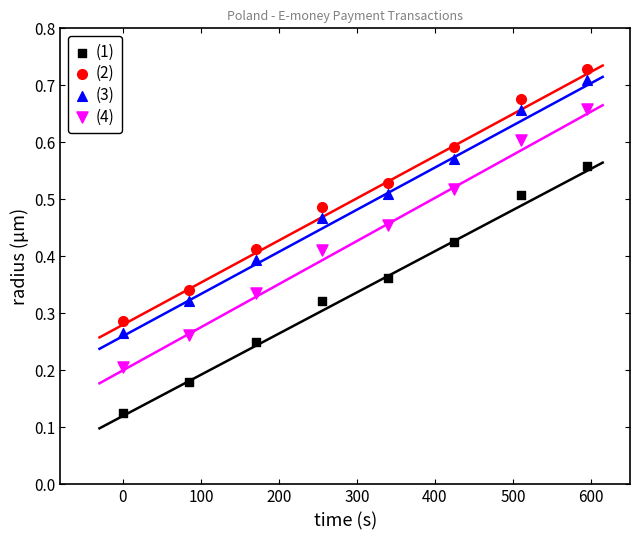

Which series has the largest Y range (max minus min)?

(4)